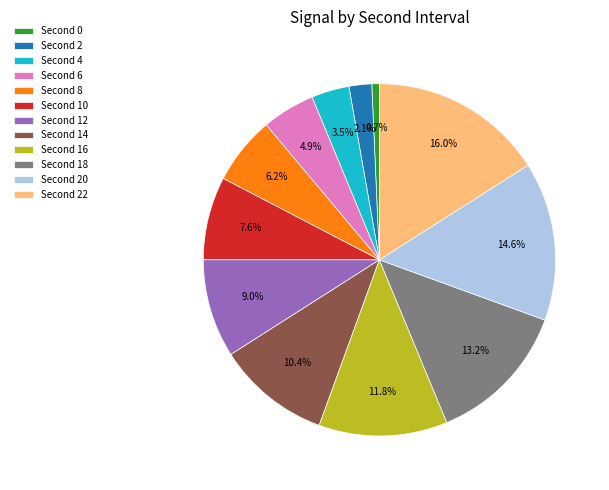

Does any single category account for the majority?

No